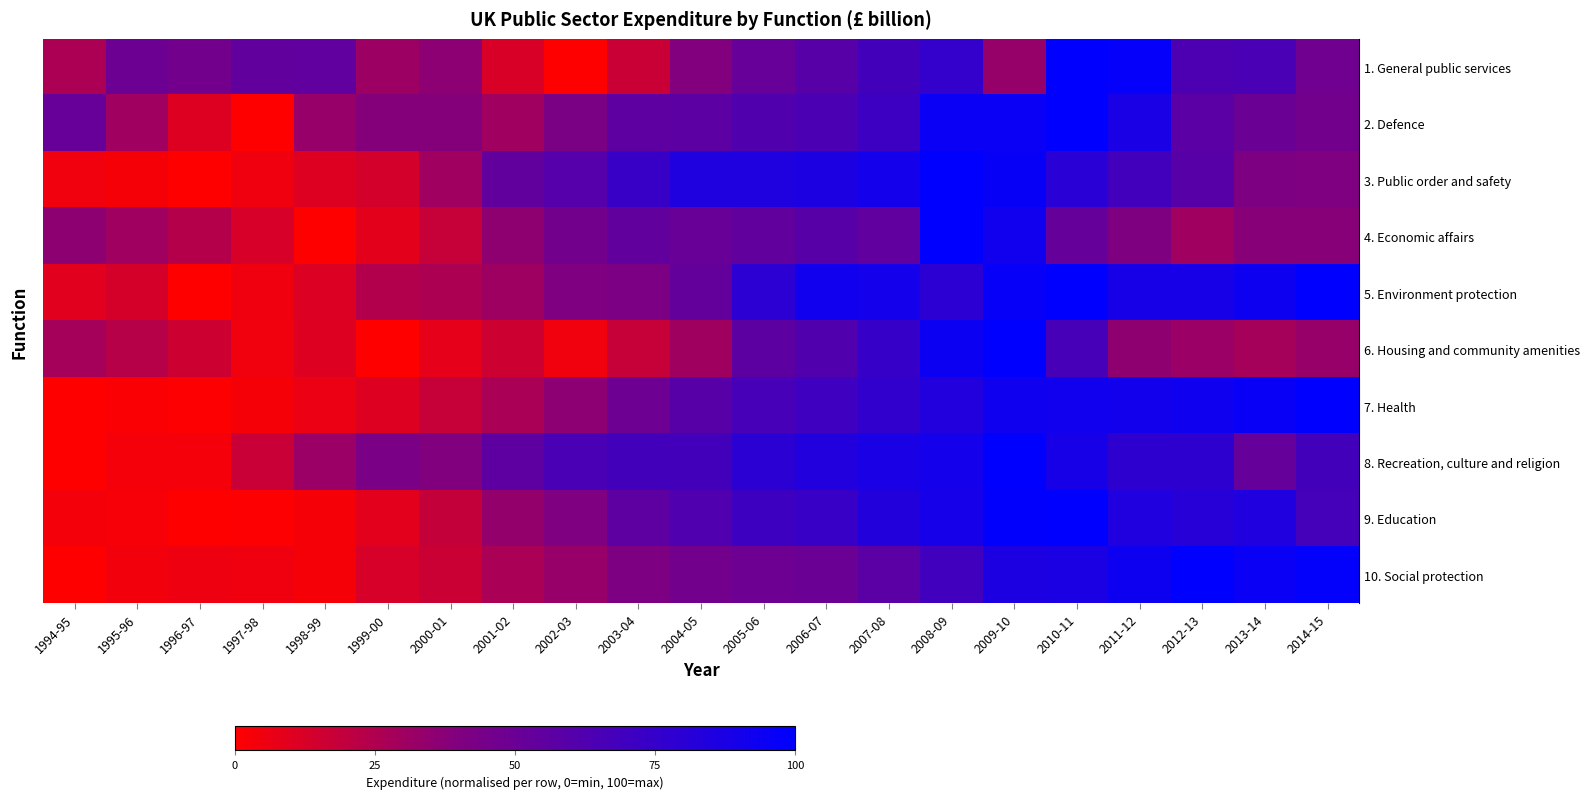

What is the difference between the highest and lowest values at 1999-00?

42.9